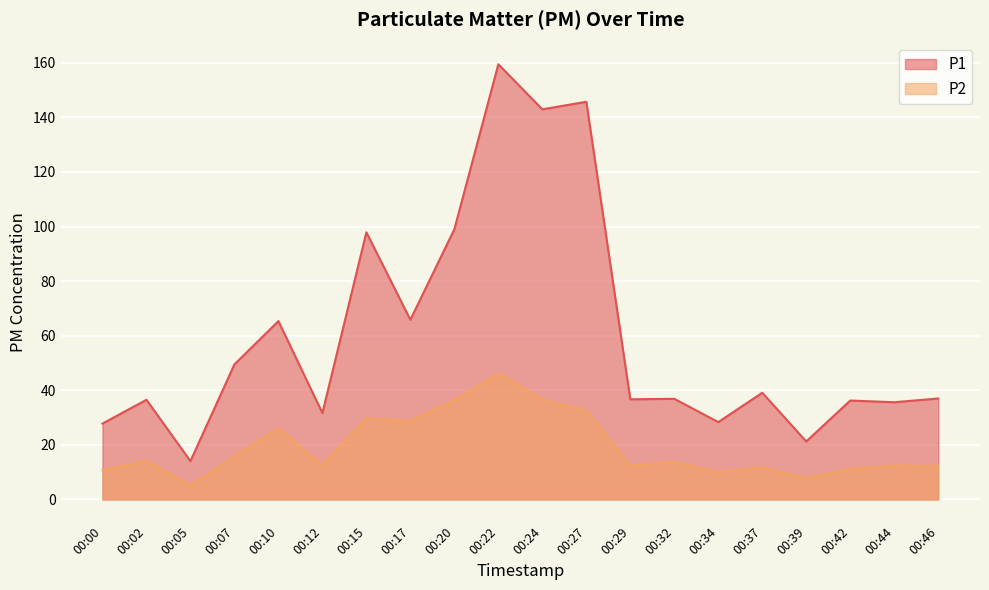

What is the difference between the maximum and second lowest values in the P2 series?

38.4